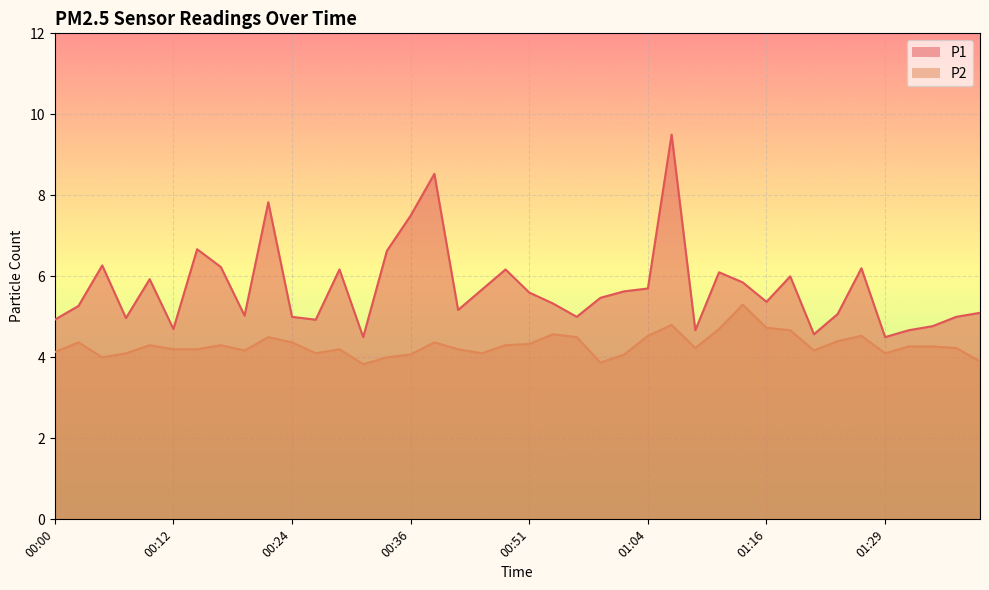

Reading left to right, what are all the values shown in this chart?

P1: 4.9	5.3	6.3	5.0	5.9	4.7	6.7	6.2	5.0	7.8	5.0	4.9	6.2	4.5	6.6	7.5	8.5	5.2	5.7	6.2	5.6	5.3	5.0	5.5	5.6	5.7	9.5	4.7	6.1	5.8	5.4	6.0	4.6	5.1	6.2	4.5	4.7	4.8	5.0	5.1
P2: 4.1	4.4	4.0	4.1	4.3	4.2	4.2	4.3	4.2	4.5	4.4	4.1	4.2	3.8	4.0	4.1	4.4	4.2	4.1	4.3	4.3	4.6	4.5	3.9	4.1	4.5	4.8	4.2	4.7	5.3	4.7	4.7	4.2	4.4	4.5	4.1	4.3	4.3	4.2	3.9